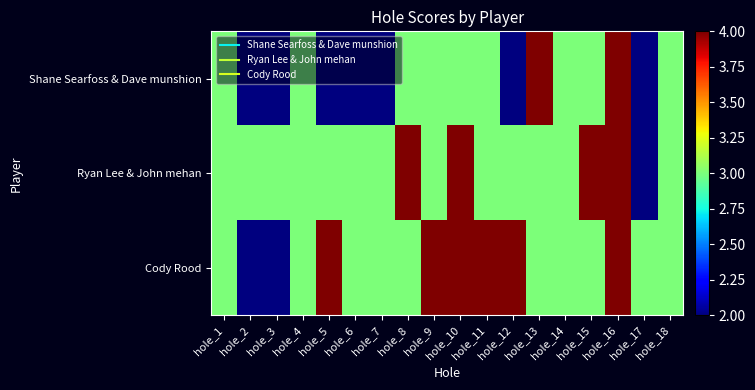

At which category is the sum across all series the highest?

hole_16